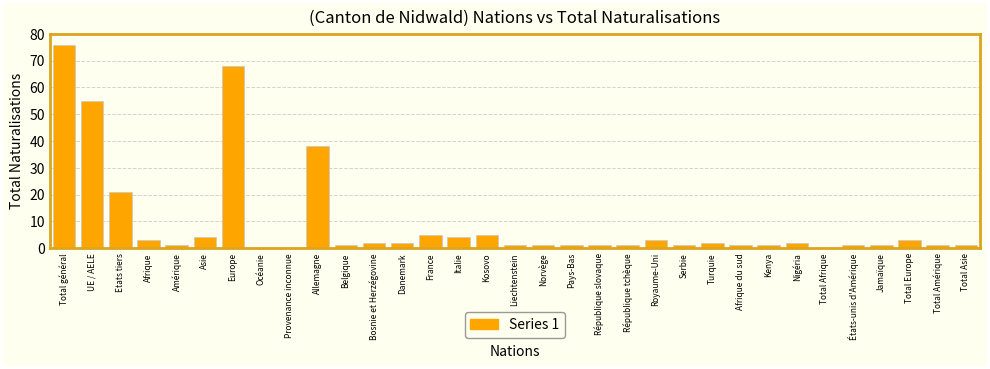

Which has a higher value, Provenance inconnue or Asie?

Asie